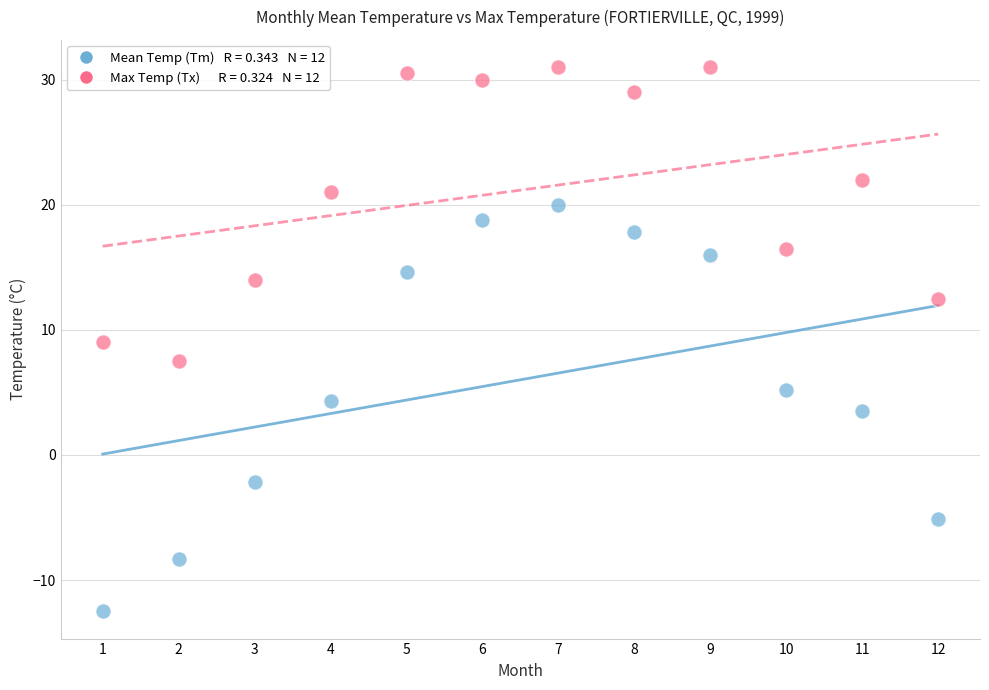

Across all data points, what is the range of Y values (max minus min)?

43.5